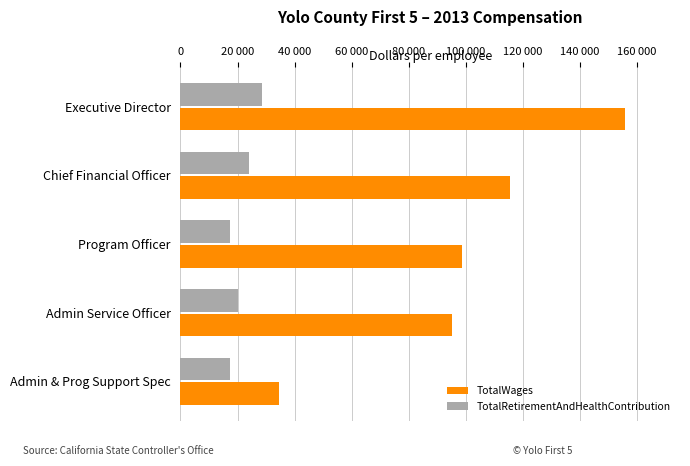

What is the value of the TotalRetirementAndHealthContribution bar at the 1st from the left?

28493